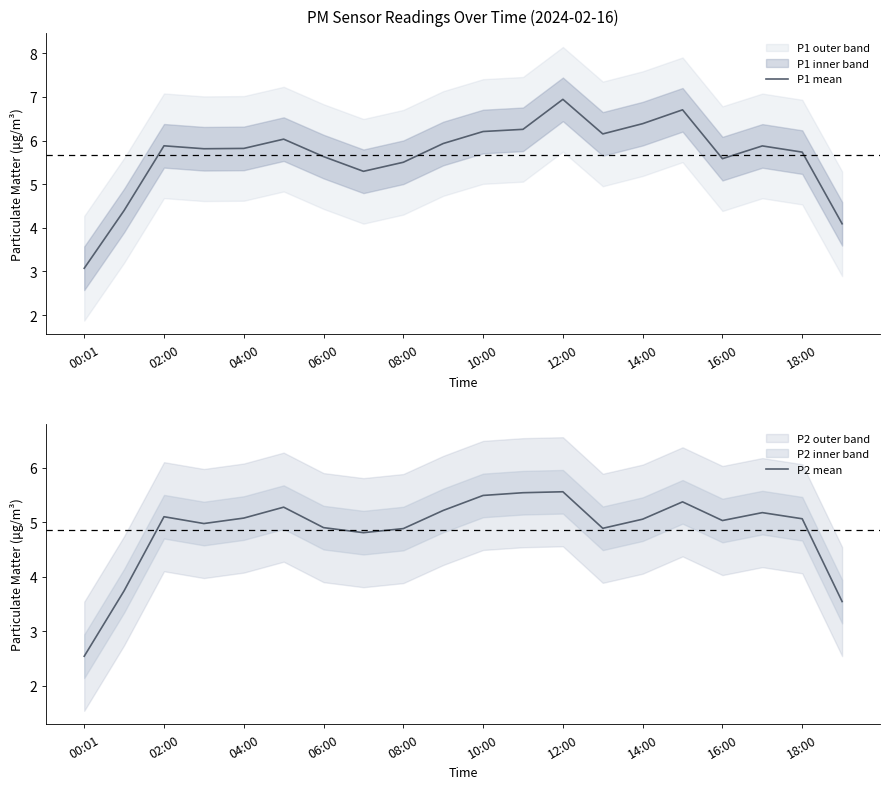

How many series are shown in this chart?

2